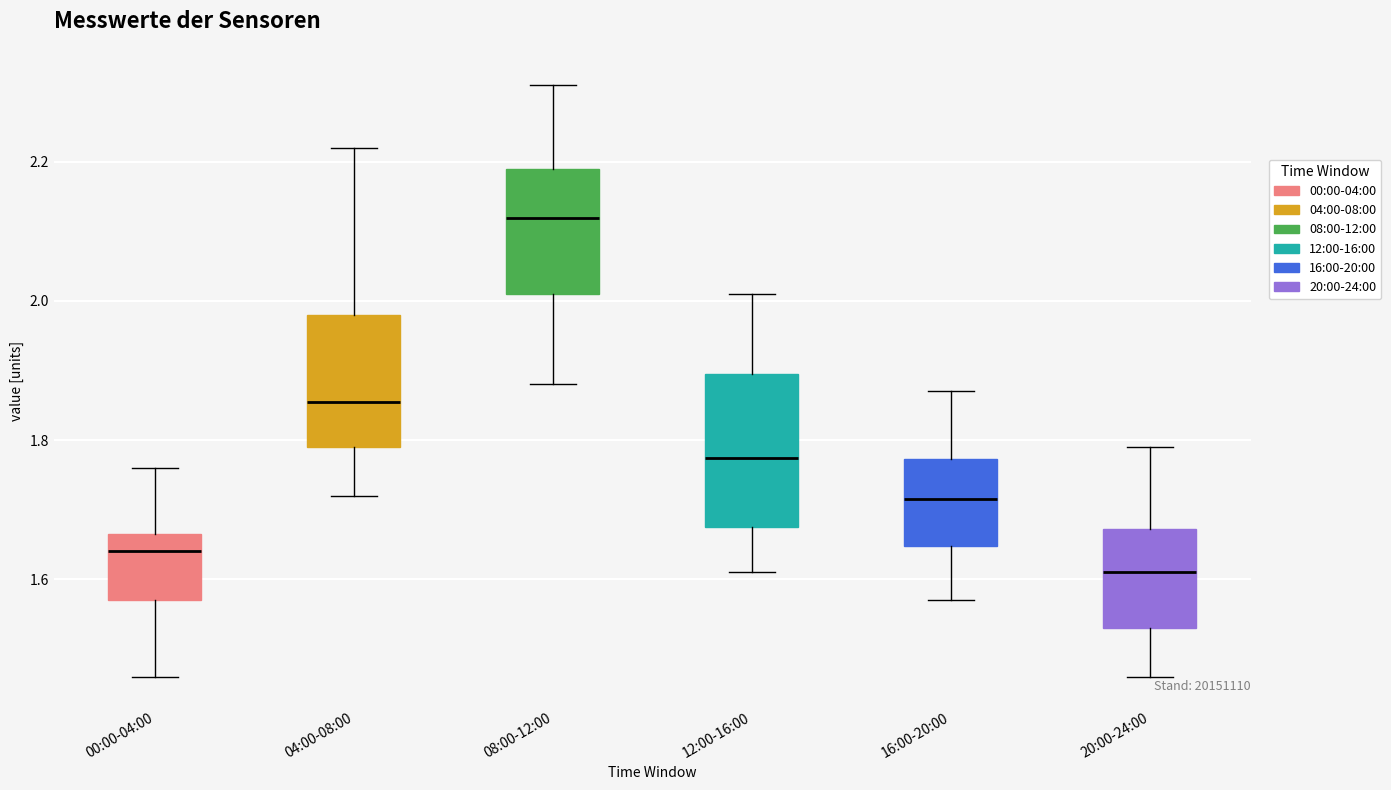

Which box is the tallest, from its lower edge to its upper edge?

12:00-16:00